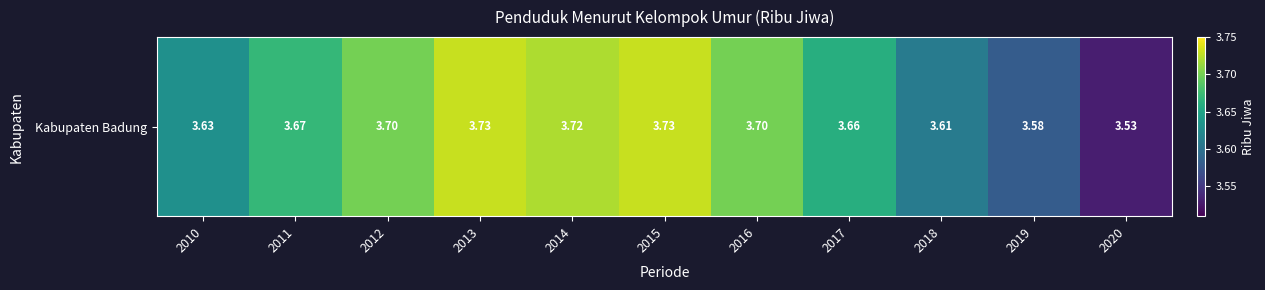

What is the difference between the values at 2010 and 2014?

0.1